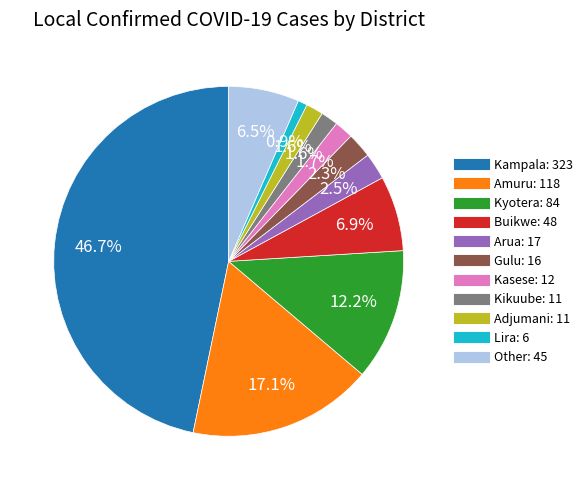

Is there a majority slice in this chart?

No